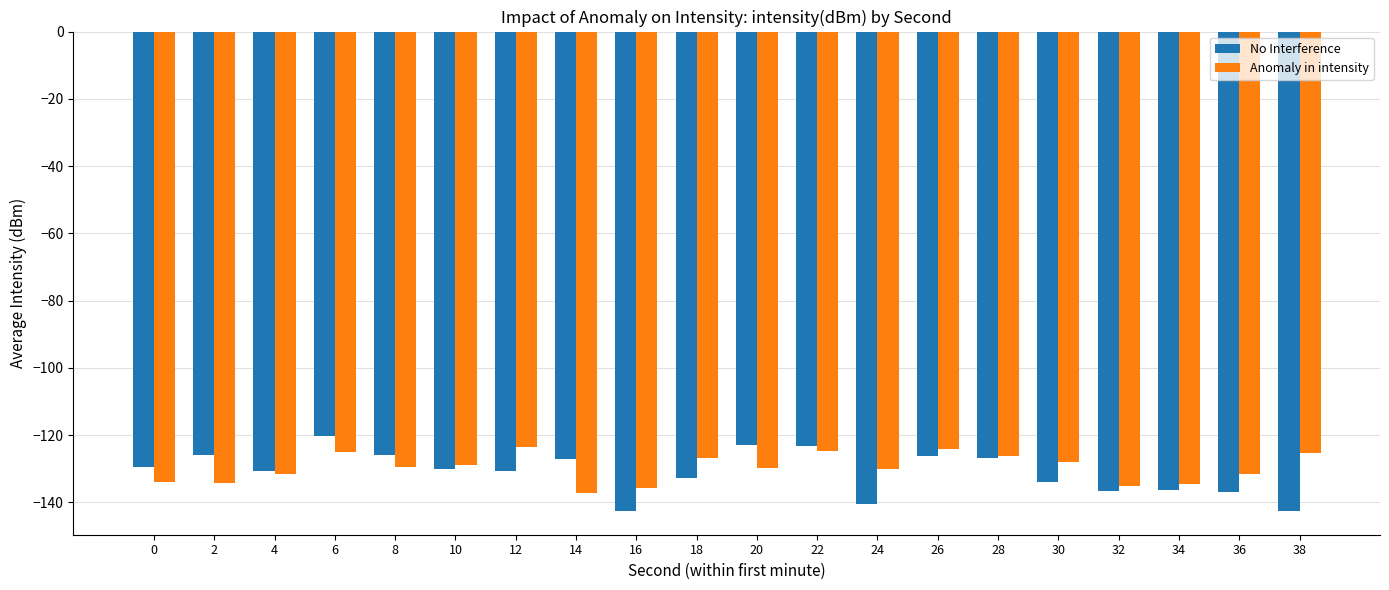

How many groups of bars are there?

20